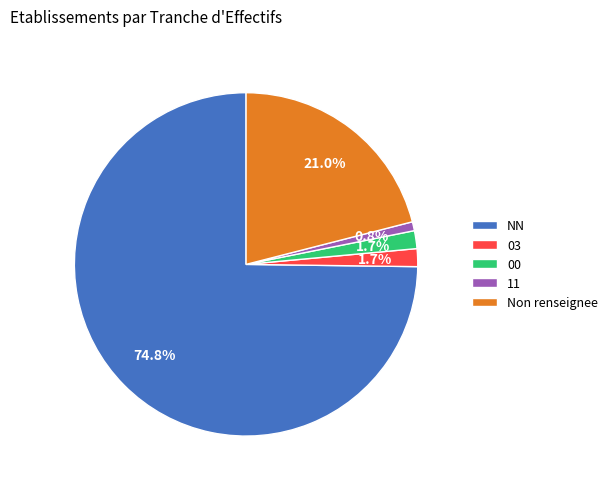

How many segments does this pie chart have?

5